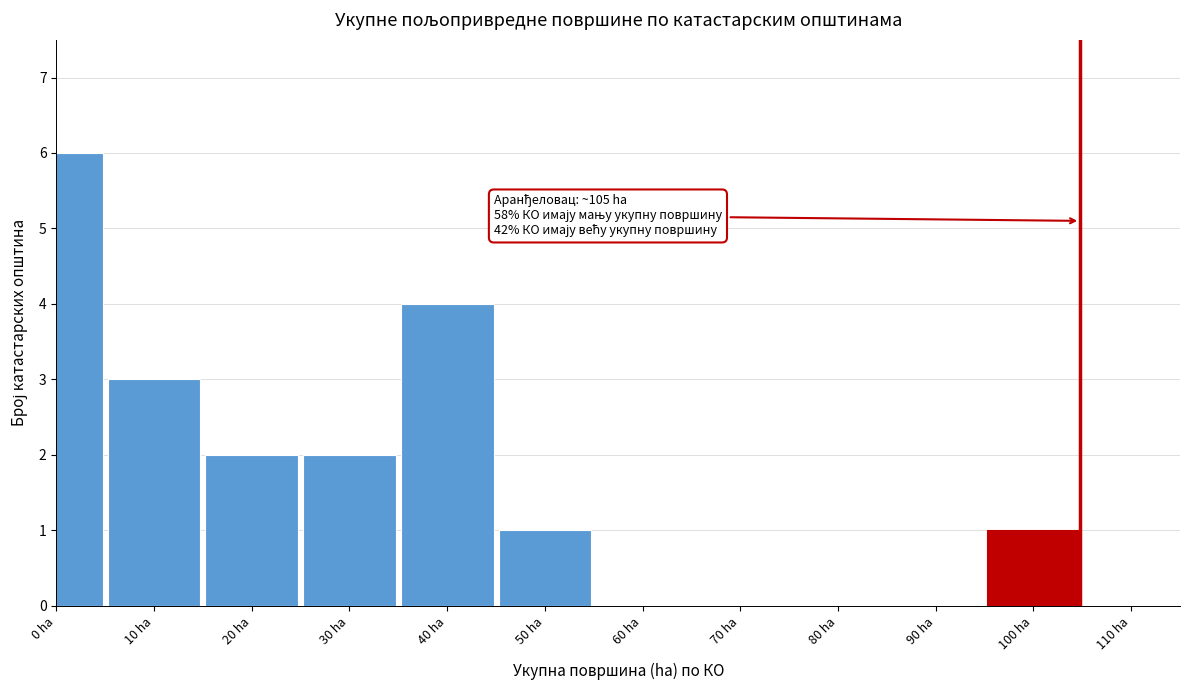

Reading left to right, list all the values displayed in this chart.

0 ha=6	10 ha=3	20 ha=2	30 ha=2	40 ha=4	50 ha=1	60 ha=0	70 ha=0	80 ha=0	90 ha=0	100 ha=1